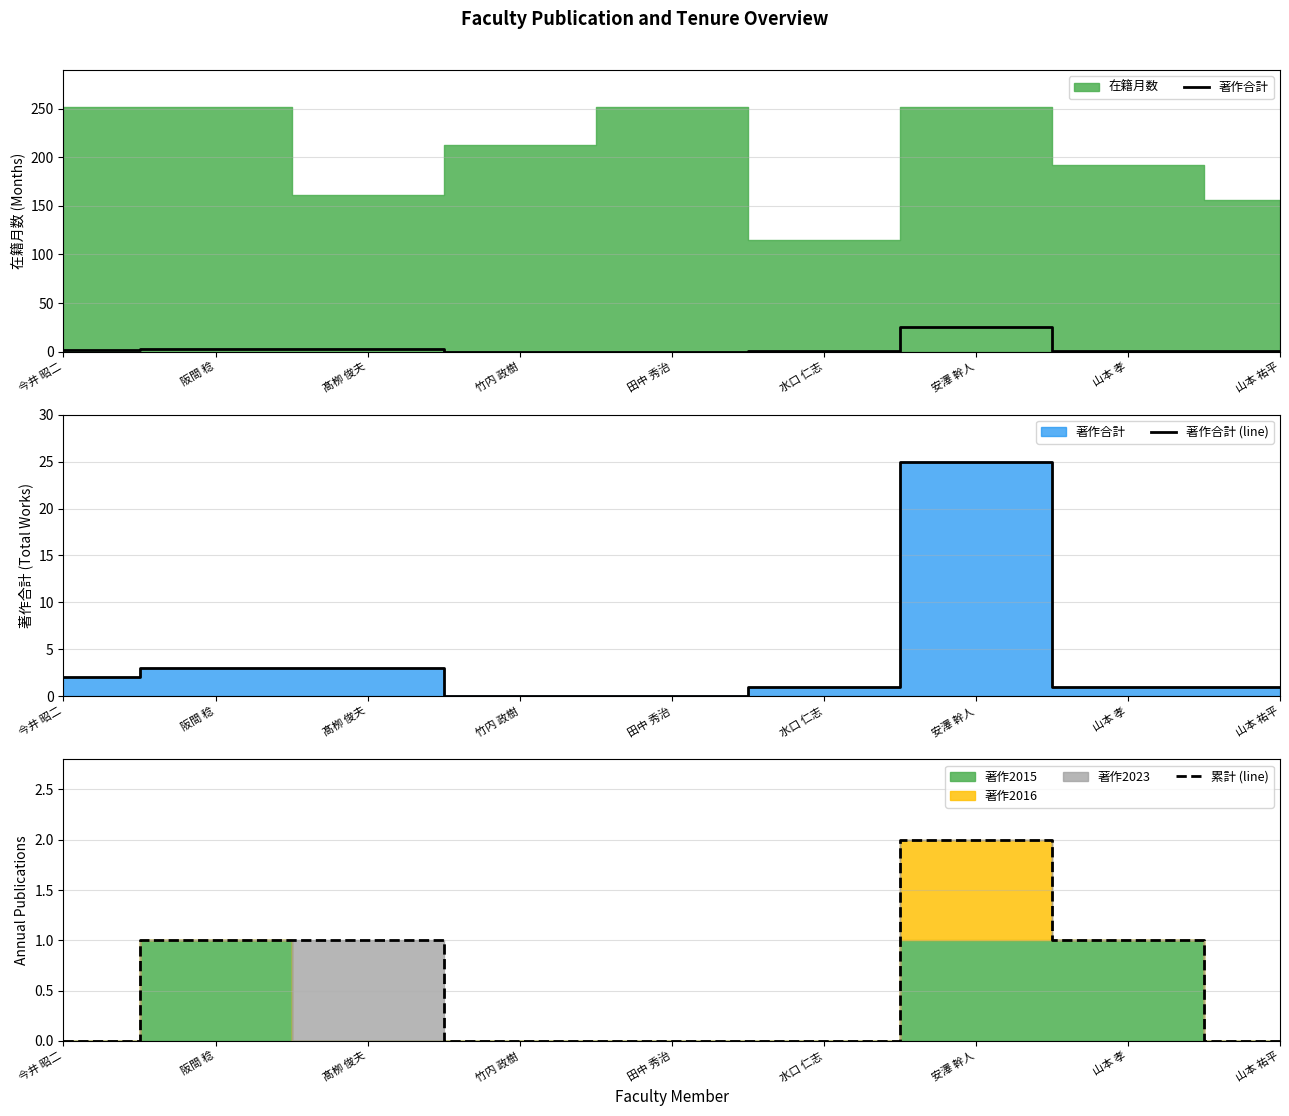

Rank the series by their maximum value, from lowest to highest.

累計 (line), 著作合計, 著作合計 (line)